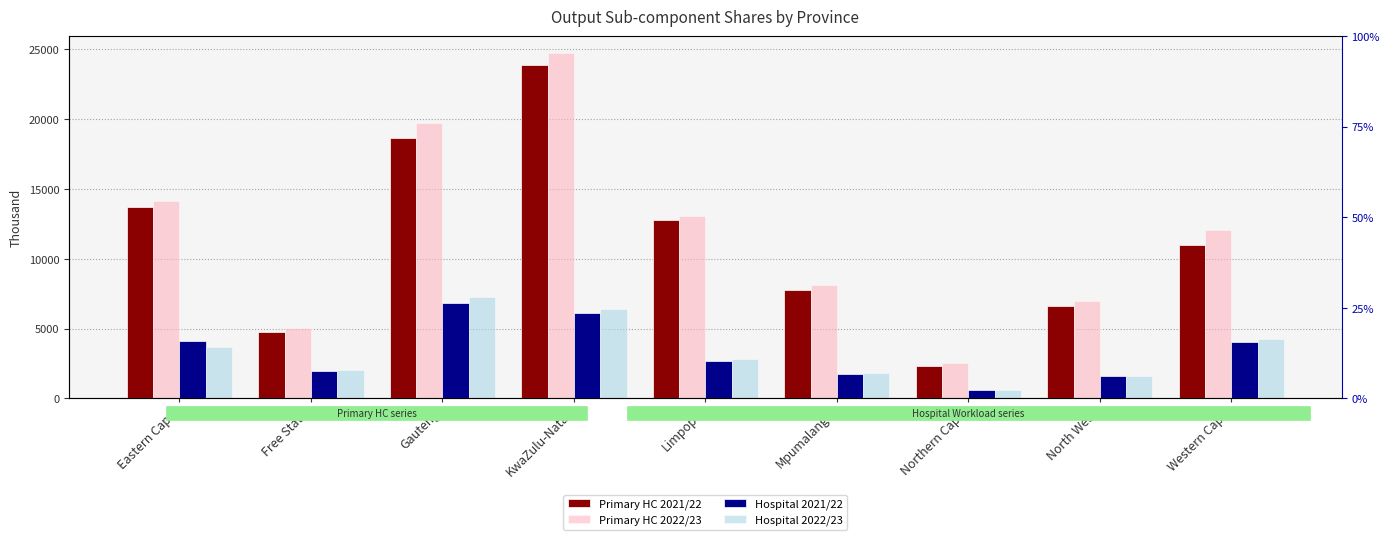

Where does the Hospital 2021/22 series first go above 2659?

Eastern Cape